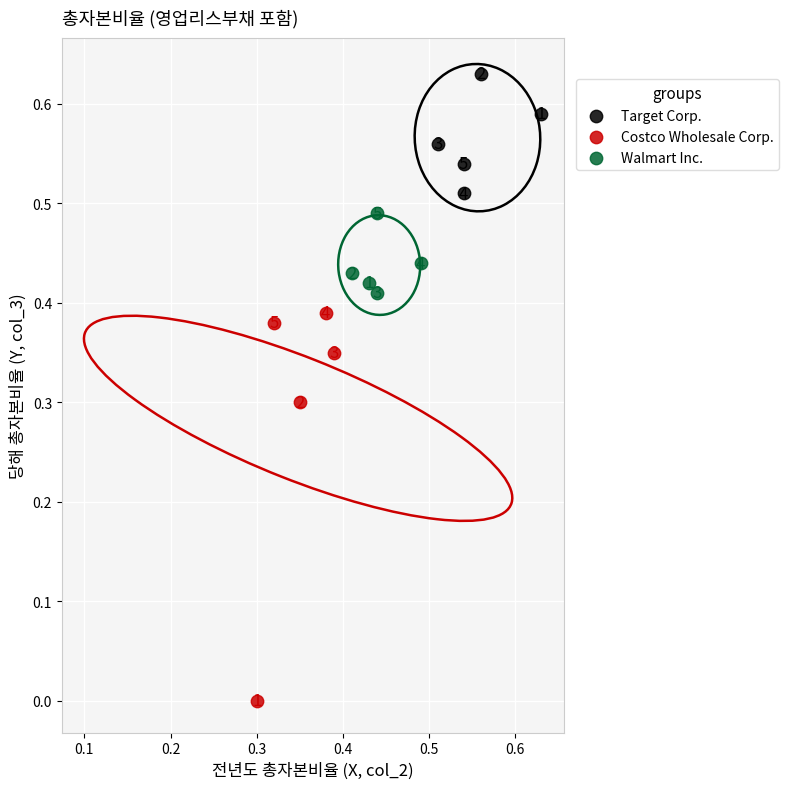

What are all the series names shown in the legend?

Target Corp., Costco Wholesale Corp., Walmart Inc.